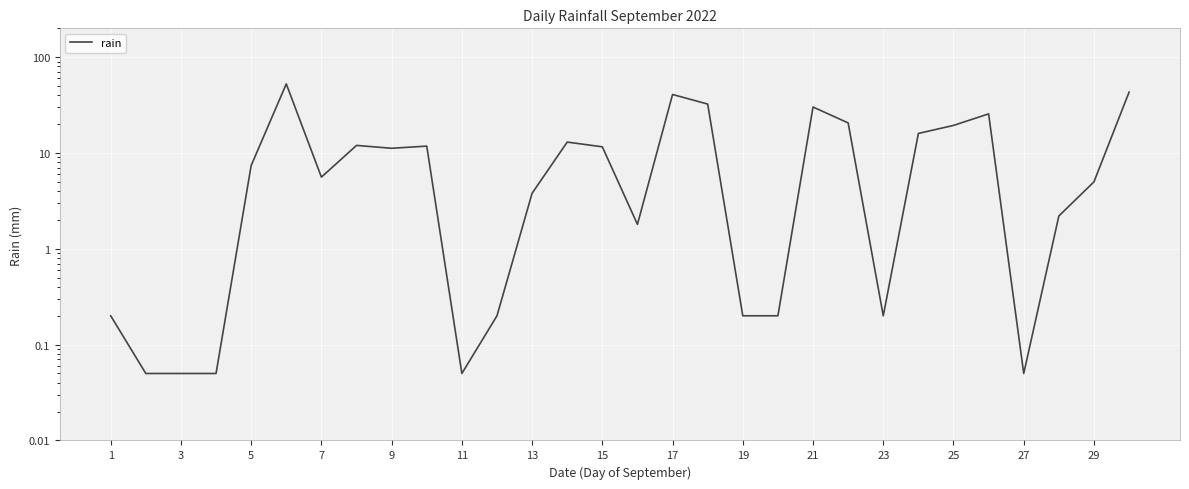

What is the minimum value shown in the chart?

0.1